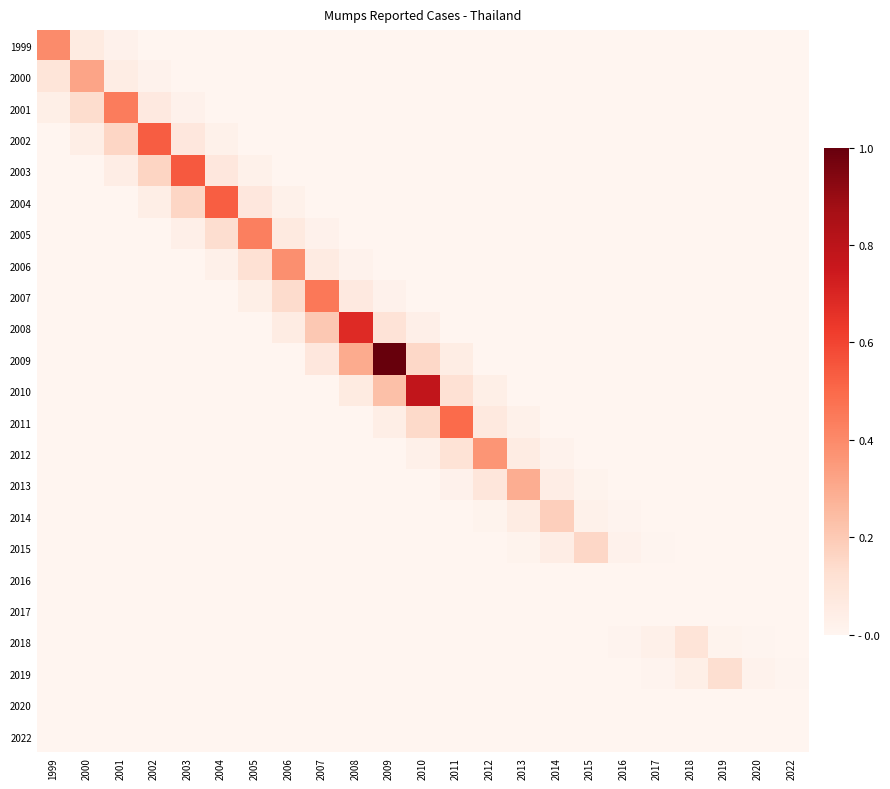

At how many categories does at least one series exceed 0?

23